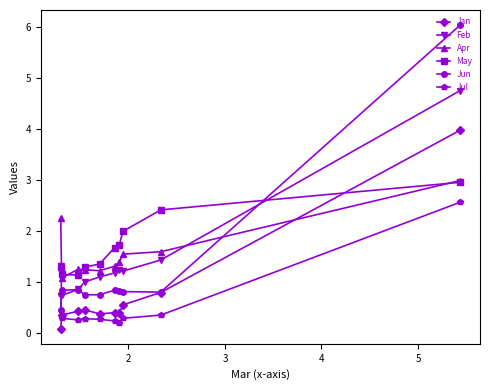

What is the value of the Apr point at the 2nd from the left?

1.1